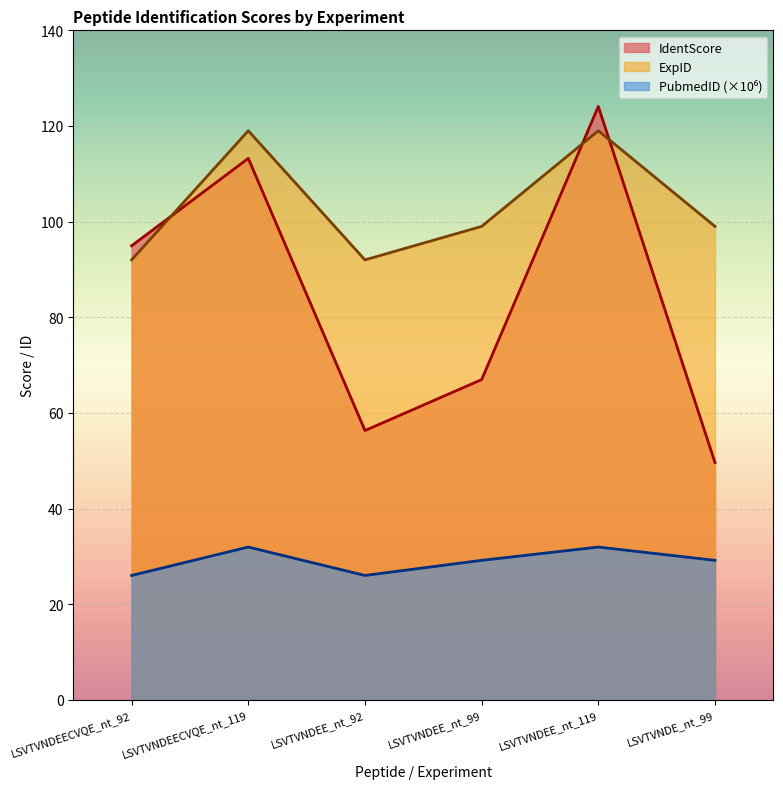

Reading right to left, extract all data points from this chart.

IdentScore: 49.6	124.1	67.0	56.3	113.2	95.0
ExpID: 99.0	119.0	99.0	92.0	119.0	92.0
PubmedID: 29.2	32.0	29.2	26.0	32.0	26.0